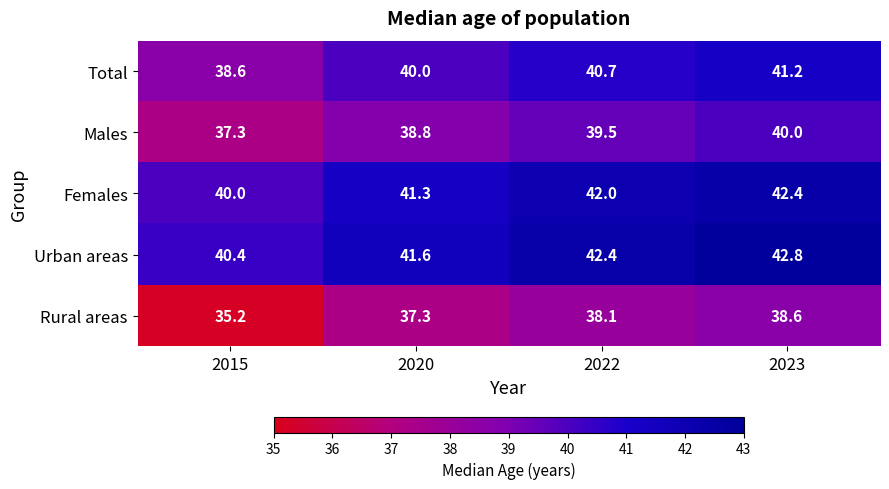

List the labels in order of Males value, largest first.

2023, 2022, 2020, 2015